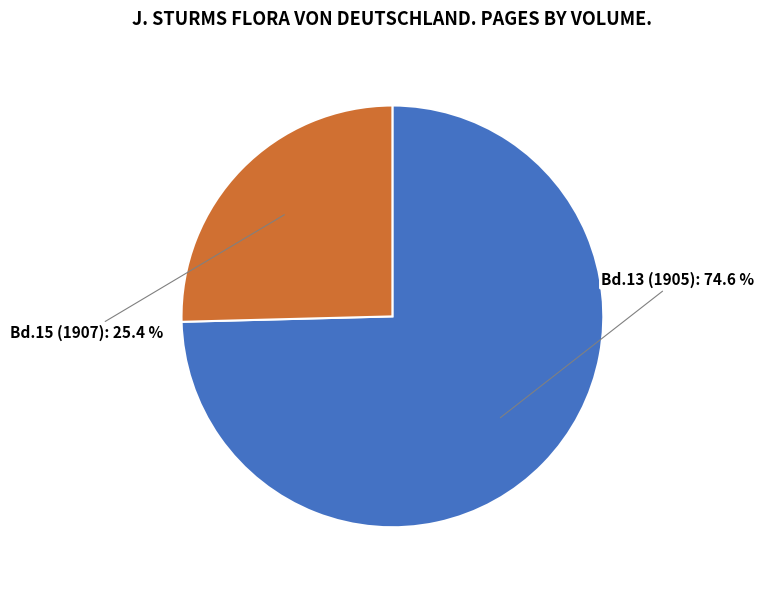

Is it true that Bd.15 (1907) is 25% of the pie?

True